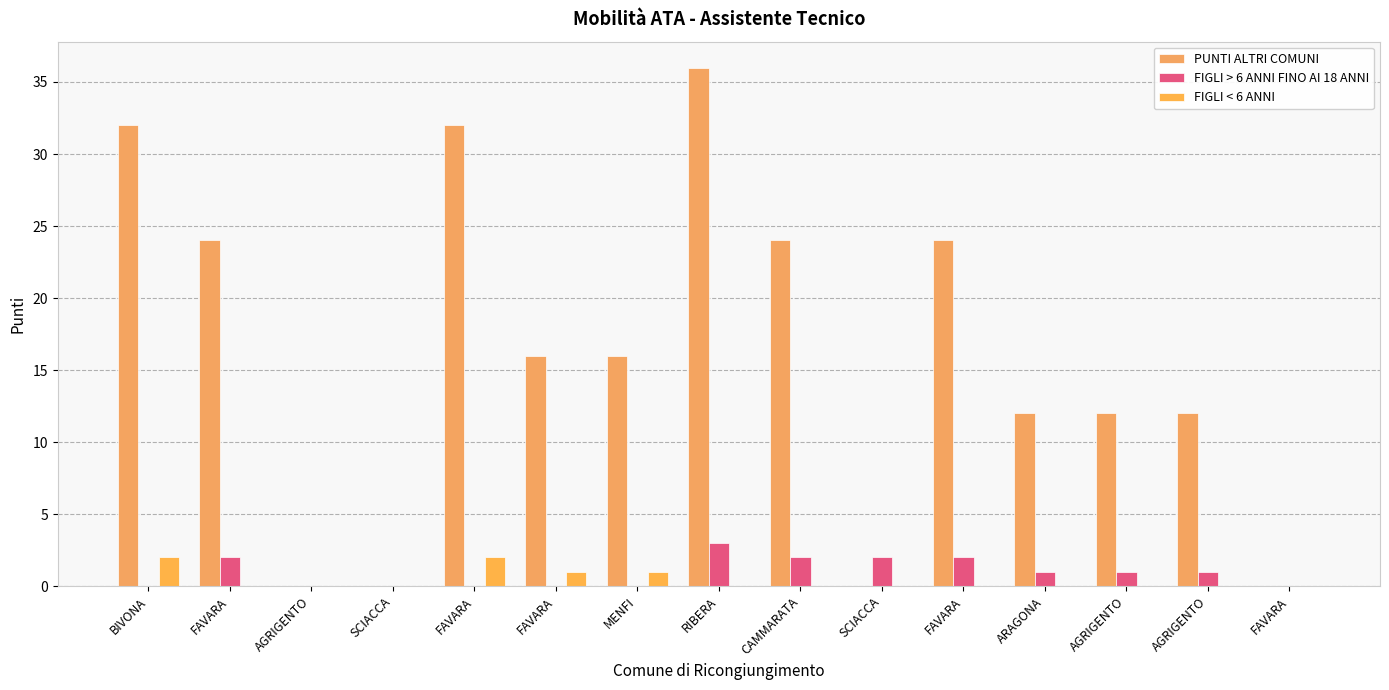

True or false: FIGLI < 6 ANNI has a value of 0 at SCIACCA.

True